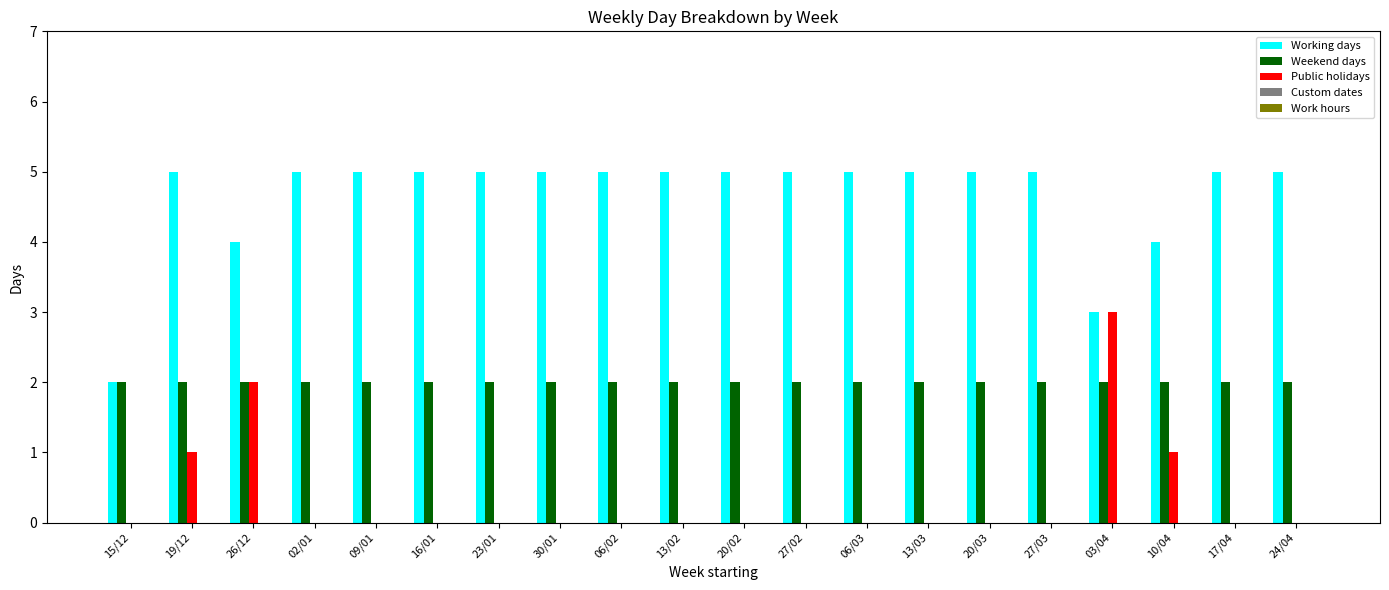

Which series has the largest total across all categories?

Working days